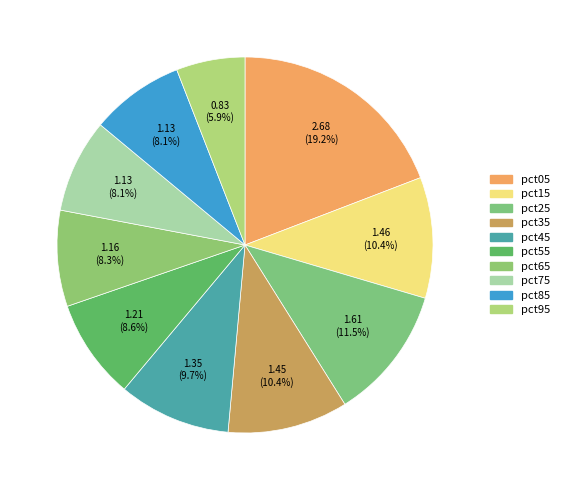

To the nearest percent, what is the difference between the largest and smallest slice percentages?

13%